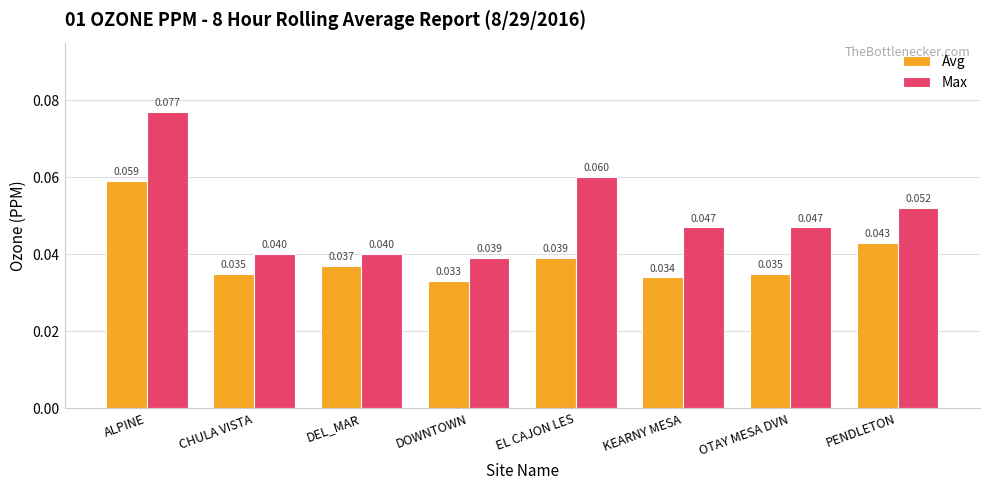

List the series in order of their peak value, lowest first.

Avg, Max